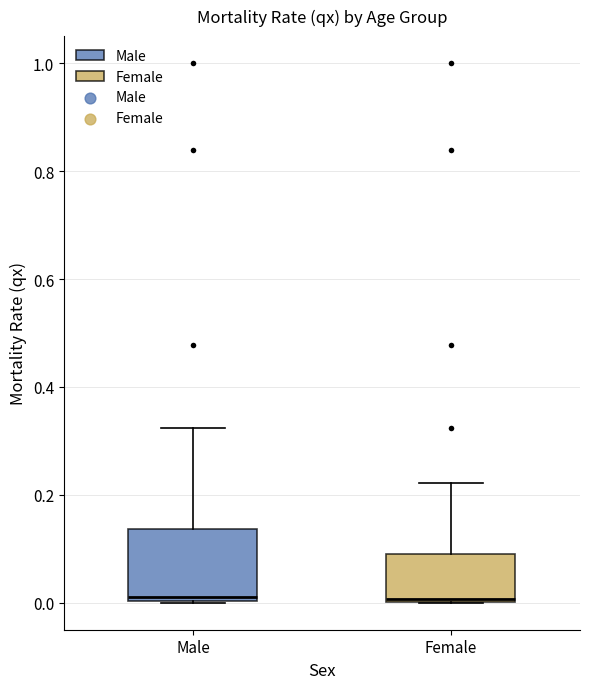

Reading left to right, transcribe this box plot: for each box, give where its median line is, the range the box spans, and where its two whiskers end, as read against the y-axis. The values are not printed on the chart, so give them approximately, as read against the axis.

Male: median 0.02, box 0.00 to 0.14, whiskers 0.00 to 0.32
Female: median 0.00, box 0.00 to 0.10, whiskers 0.00 to 0.22